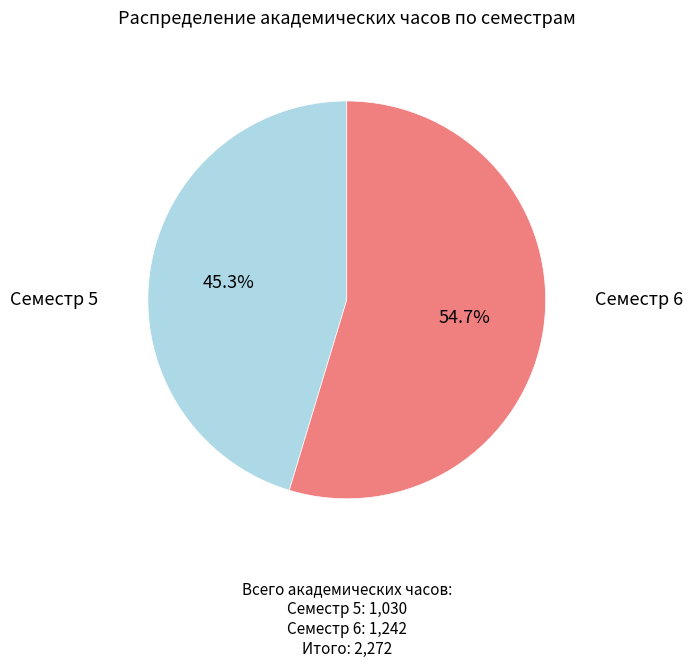

What is the total percentage of Семестр 5 and Семестр 6?

100.0%